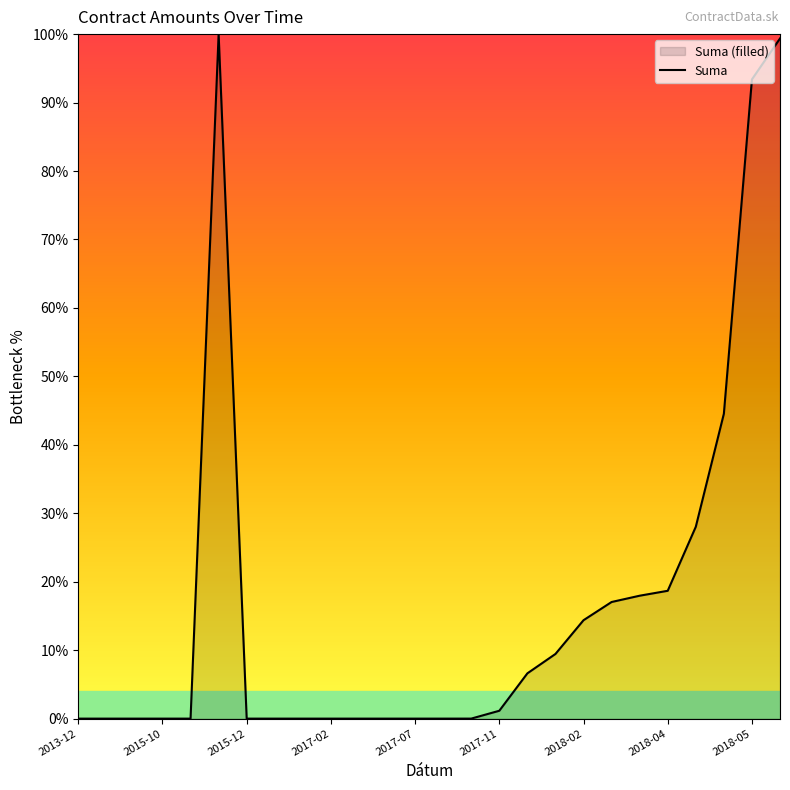

Is it true that the value at 2013-12 is 0.0?

True